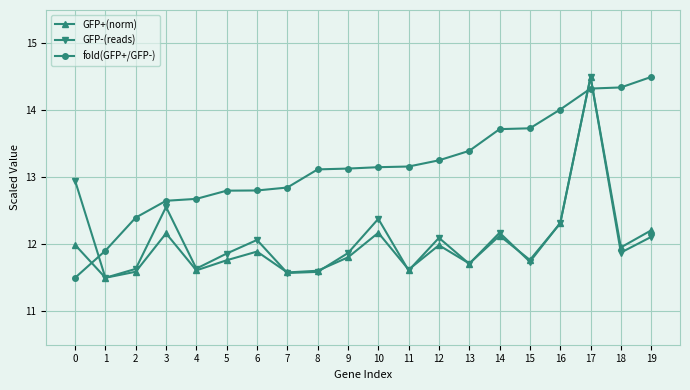

At which label is GFP+(norm) closest to 13?

16